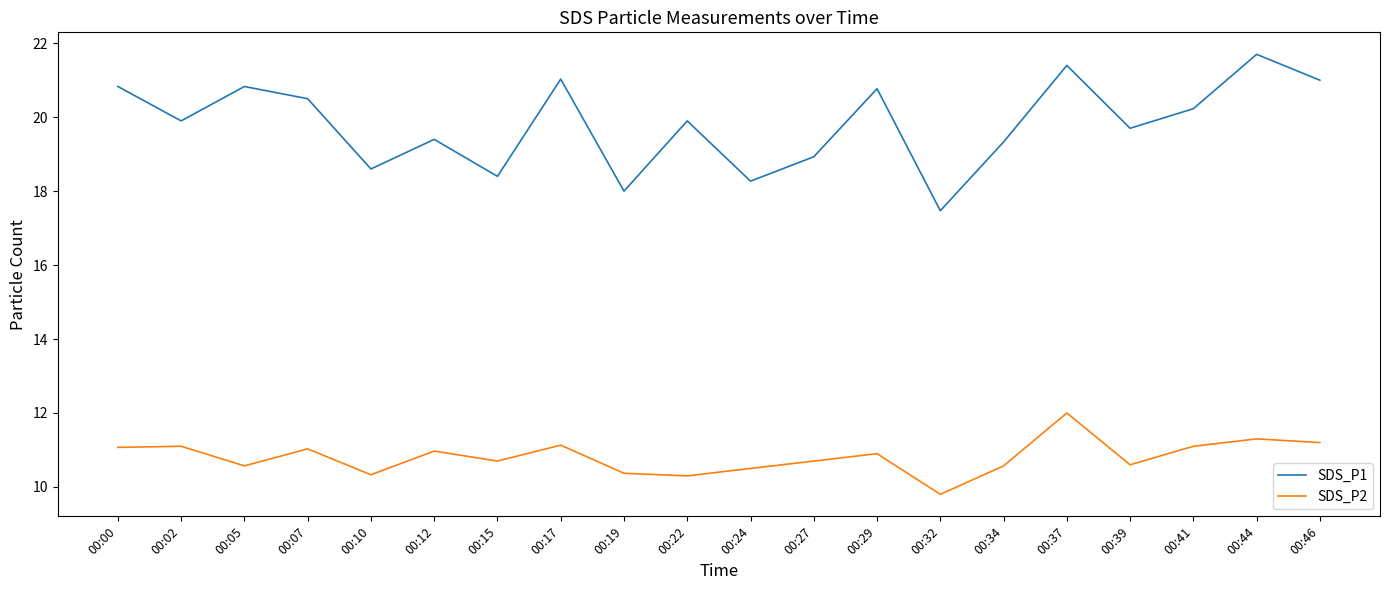

Rank the series at 00:02 from lowest to highest value.

SDS_P2, SDS_P1